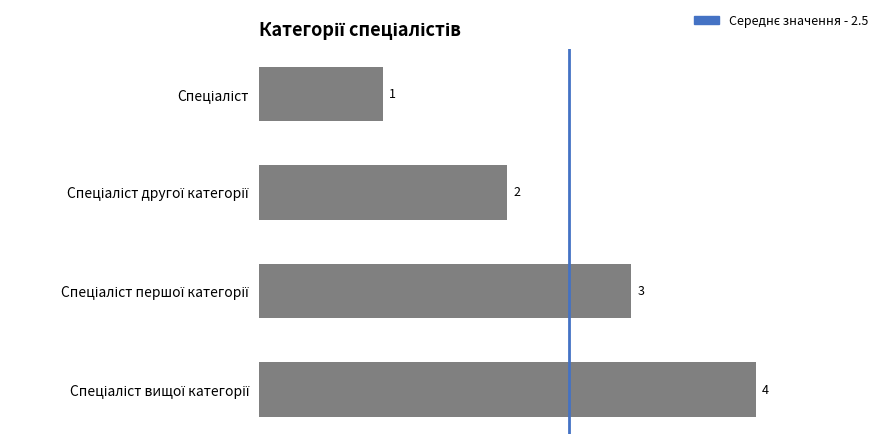

Does the chart contain any negative values?

No